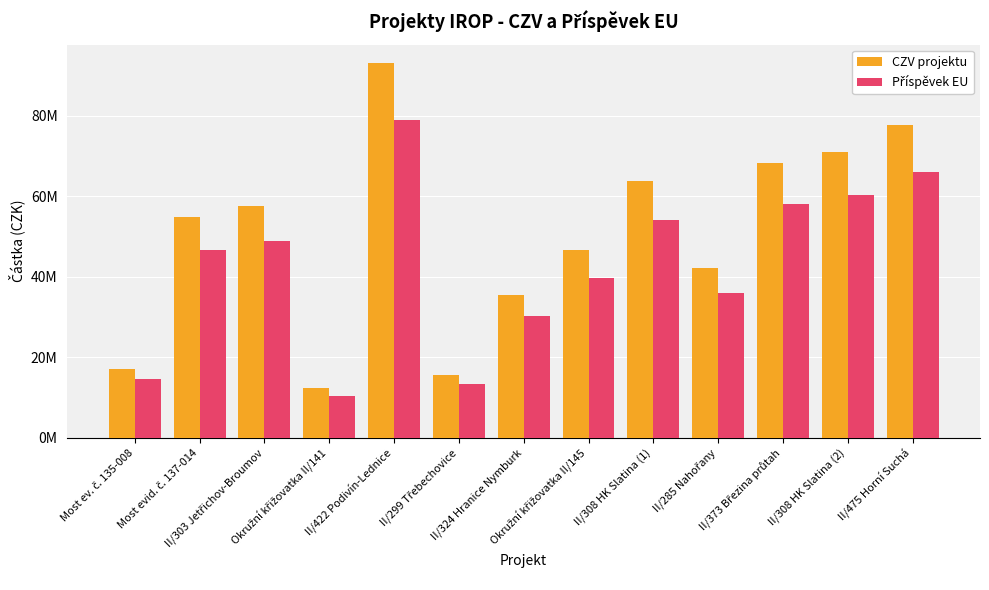

Does the chart contain any negative values?

No